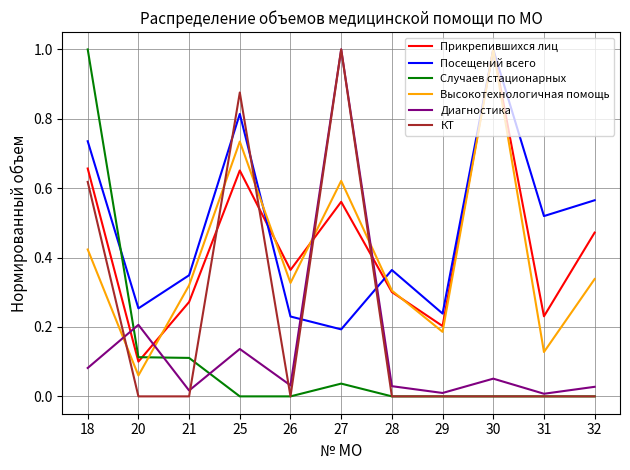

Is the value of Случаев стационарных at 27 greater than the value of КТ at 20?

Yes